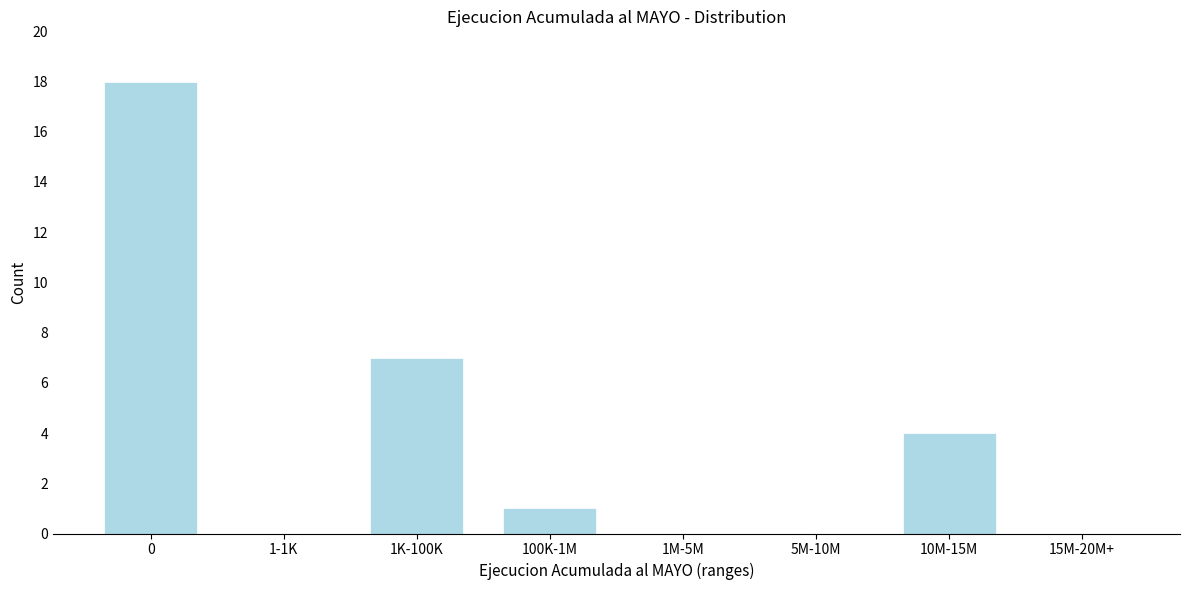

Reading left to right, transcribe all the data shown in this chart.

0=18	1-1K=0	1K-100K=7	100K-1M=1	1M-5M=0	5M-10M=0	10M-15M=4	15M-20M+=0